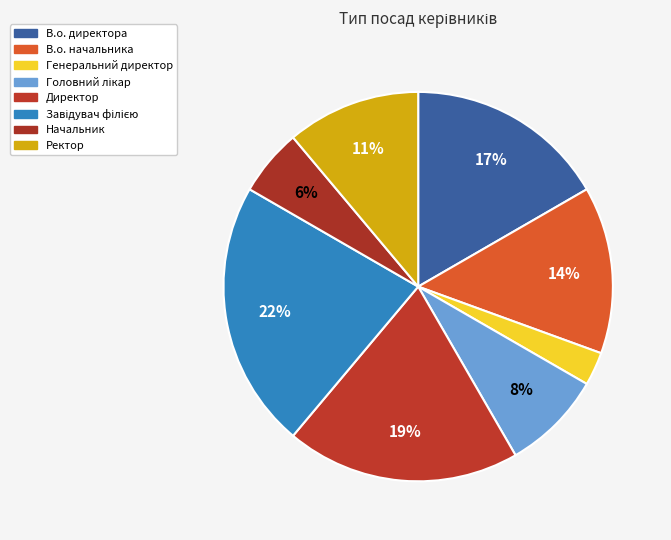

Which category has the biggest portion of the pie?

Завідувач філією